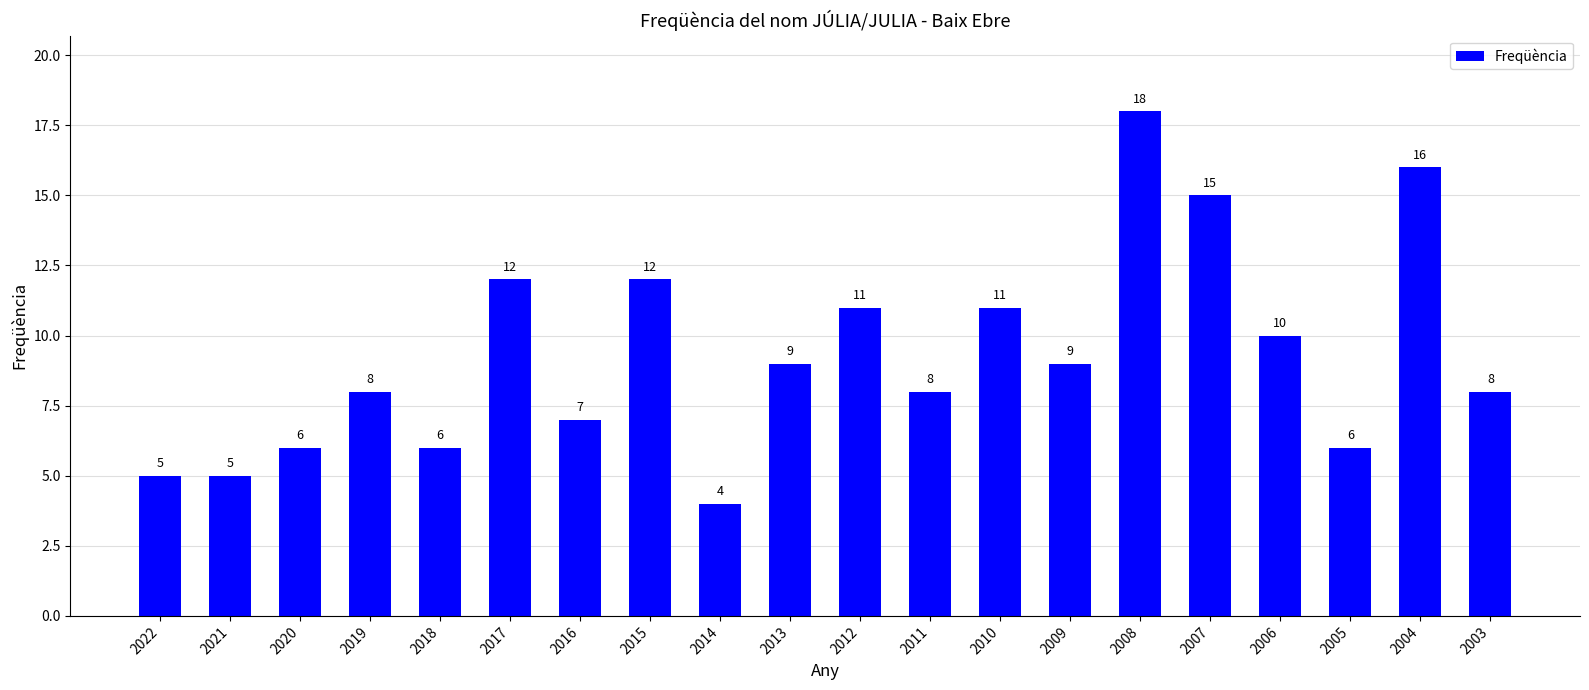

What is the difference between the values at 2016 and 2012?

4